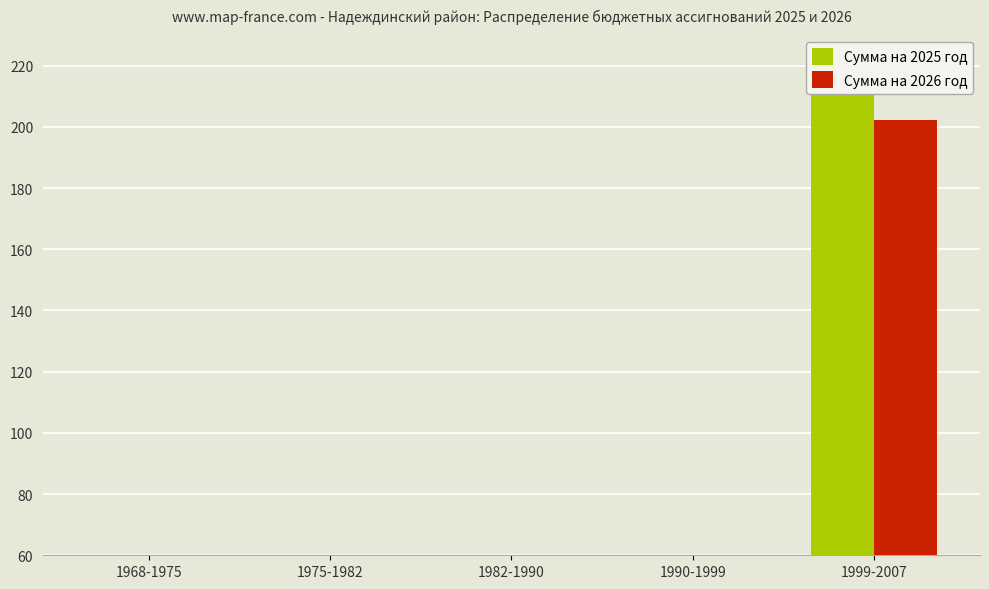

At which label is Сумма на 2025 год closest to 111?

1975-1982